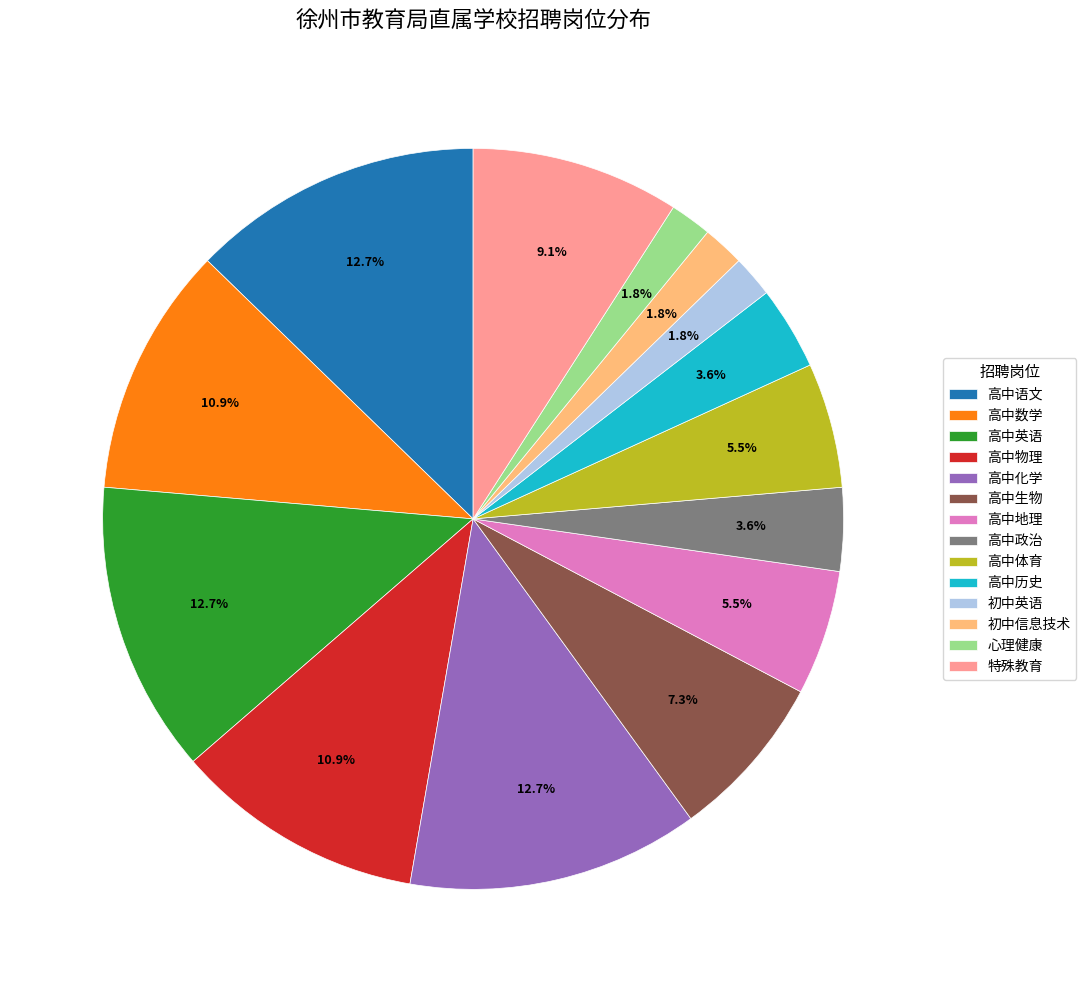

Does 高中地理 represent more than half of the total?

No